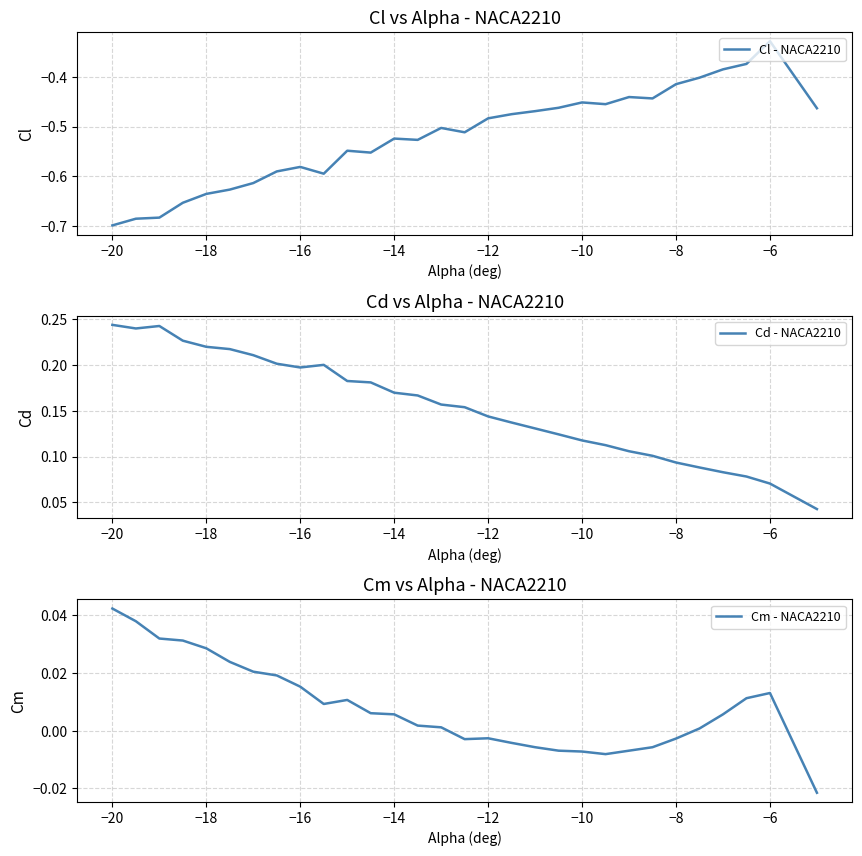

At which label does Cl - NACA2210 reach its peak?

−6